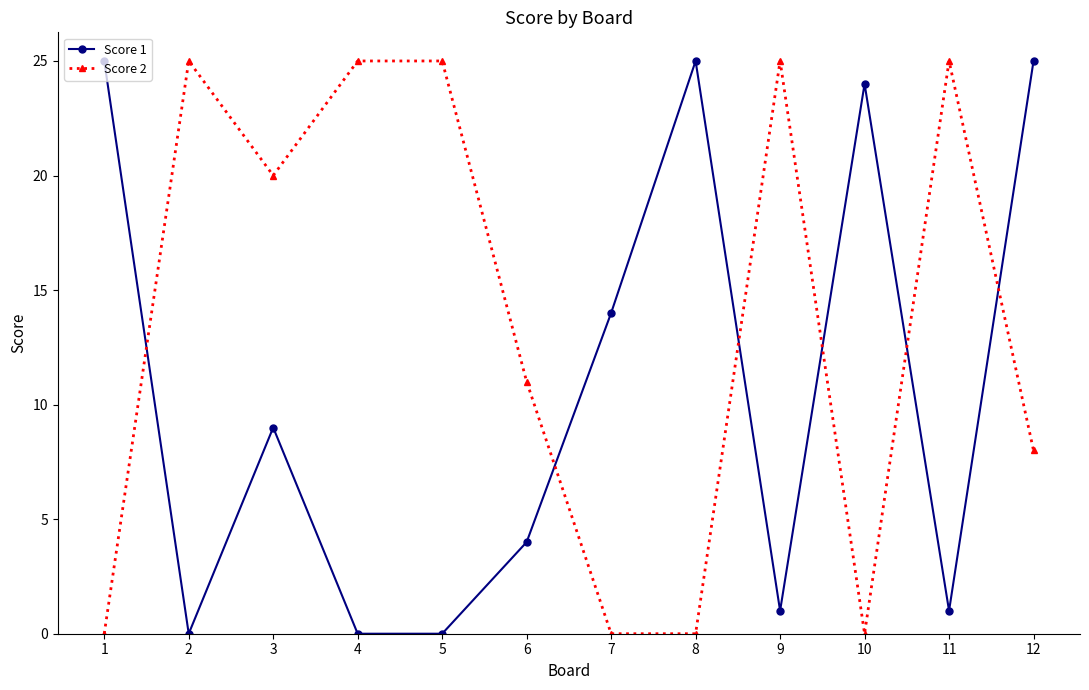

Reading left to right, transcribe all the data shown in this chart.

Score 1: 1=25	2=0	3=9	4=0	5=0	6=4	7=14	8=25	9=1	10=24	11=1	12=25
Score 2: 1=0	2=25	3=20	4=25	5=25	6=11	7=0	8=0	9=25	10=0	11=25	12=8